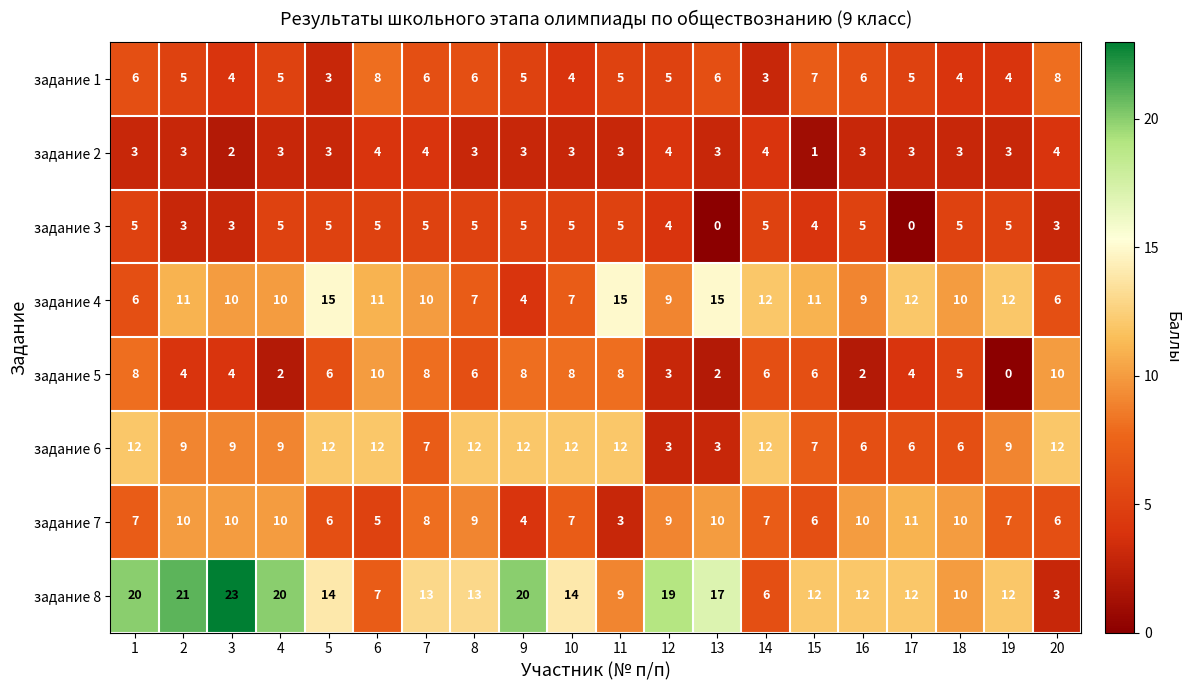

What is the difference between the maximum and minimum values in the задание 3 series?

5